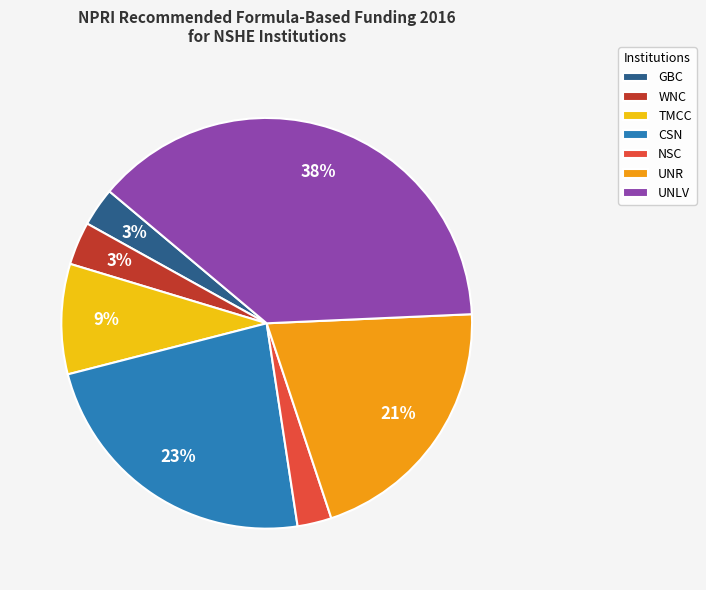

Which category has the biggest portion of the pie?

UNLV